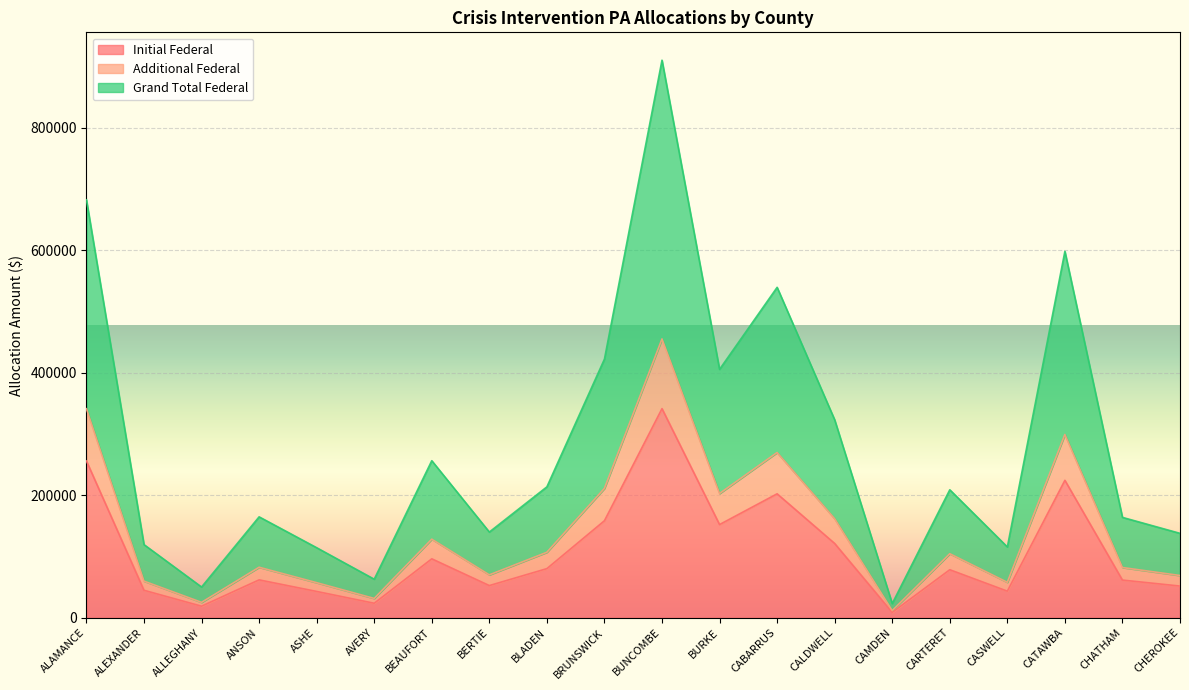

At which label is Initial Federal closest to 174957?

BRUNSWICK